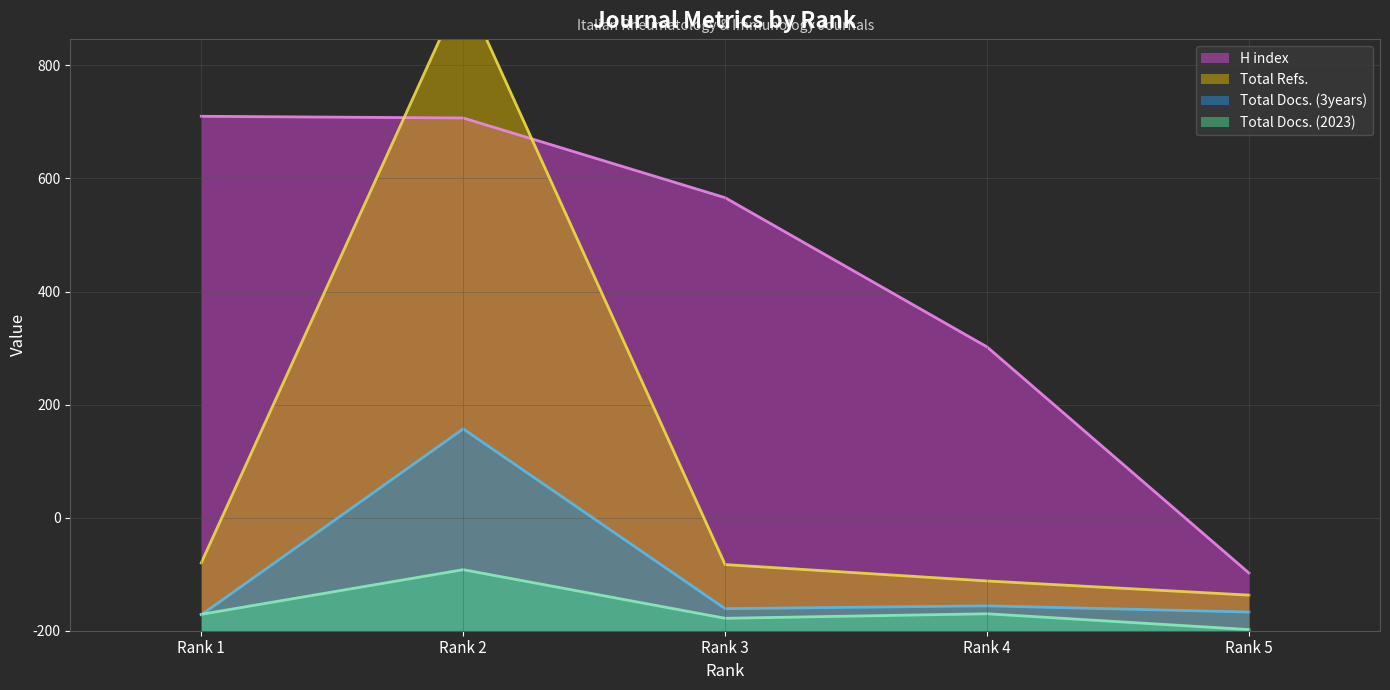

At which category does Total Docs. (3years) (line) reach its first local peak?

Rank 2